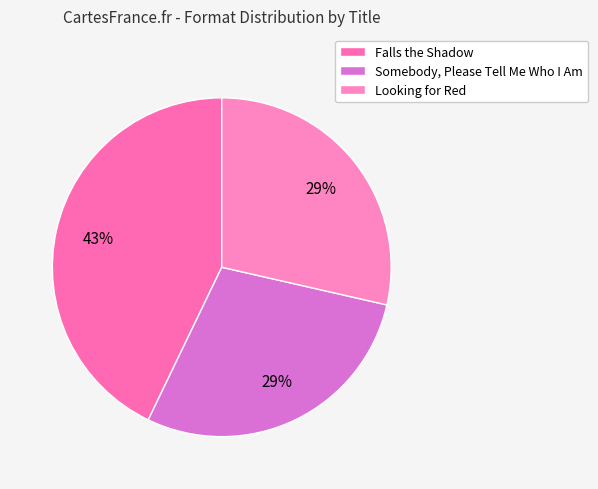

What is the largest slice in the pie chart?

Falls the Shadow